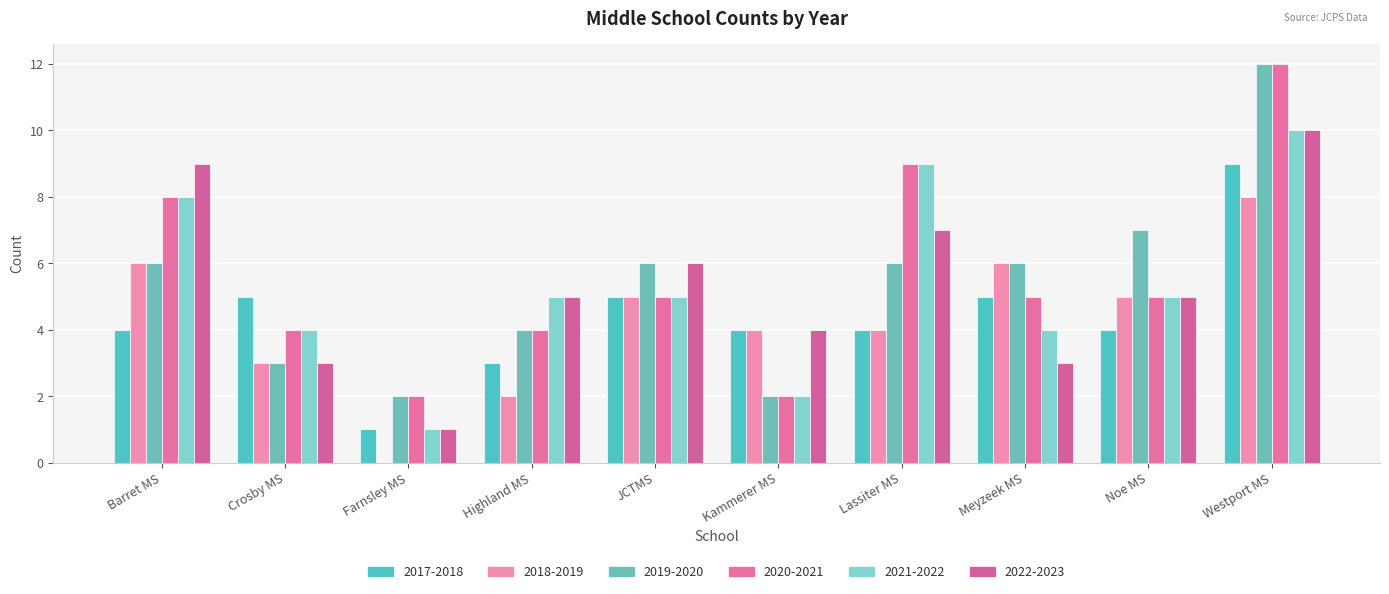

Reading right to left, transcribe all the data shown in this chart.

2017-2018: 9	4	5	4	4	5	3	1	5	4
2018-2019: 8	5	6	4	4	5	2	0	3	6
2019-2020: 12	7	6	6	2	6	4	2	3	6
2020-2021: 12	5	5	9	2	5	4	2	4	8
2021-2022: 10	5	4	9	2	5	5	1	4	8
2022-2023: 10	5	3	7	4	6	5	1	3	9